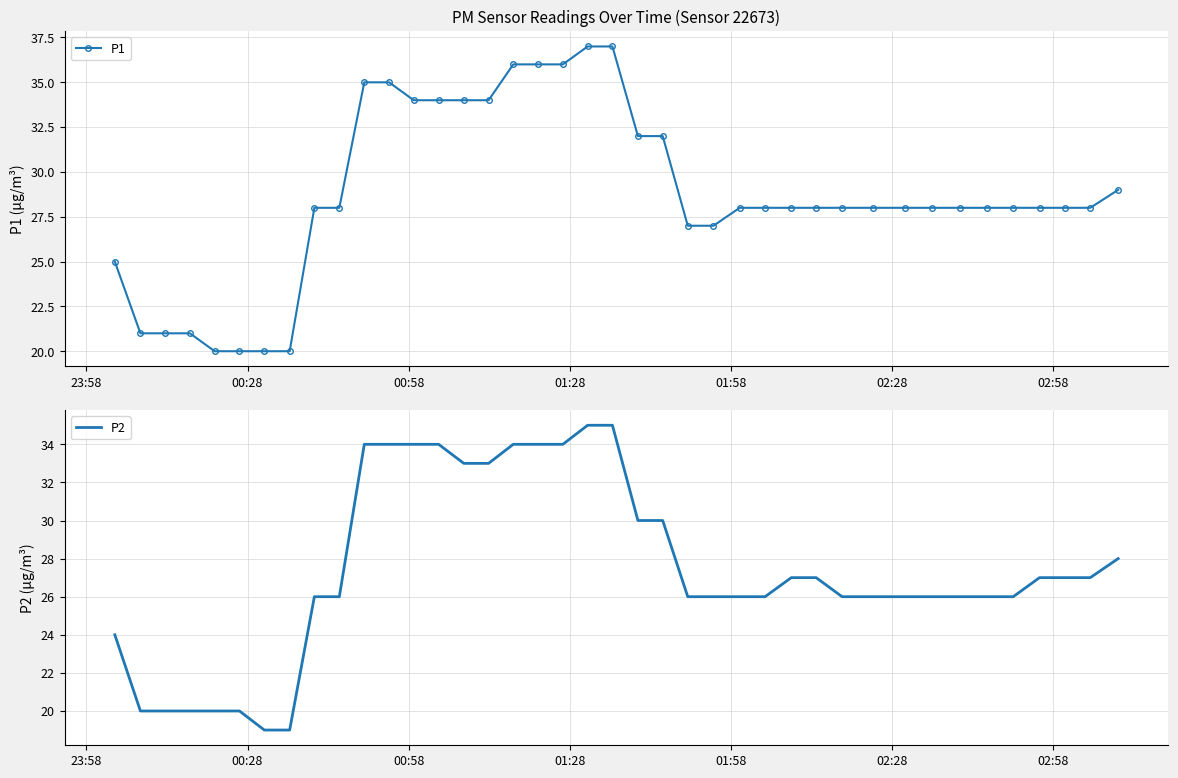

Reading left to right, extract all data points from this chart.

P1: 25	21	21	21	20	20	20	20	28	28	35	35	34	34	34	34	36	36	36	37	37	32	32	27	27	28	28	28	28	28	28	28	28	28	28	28	28	28	28	29
P2: 24	20	20	20	20	20	19	19	26	26	34	34	34	34	33	33	34	34	34	35	35	30	30	26	26	26	26	27	27	26	26	26	26	26	26	26	27	27	27	28